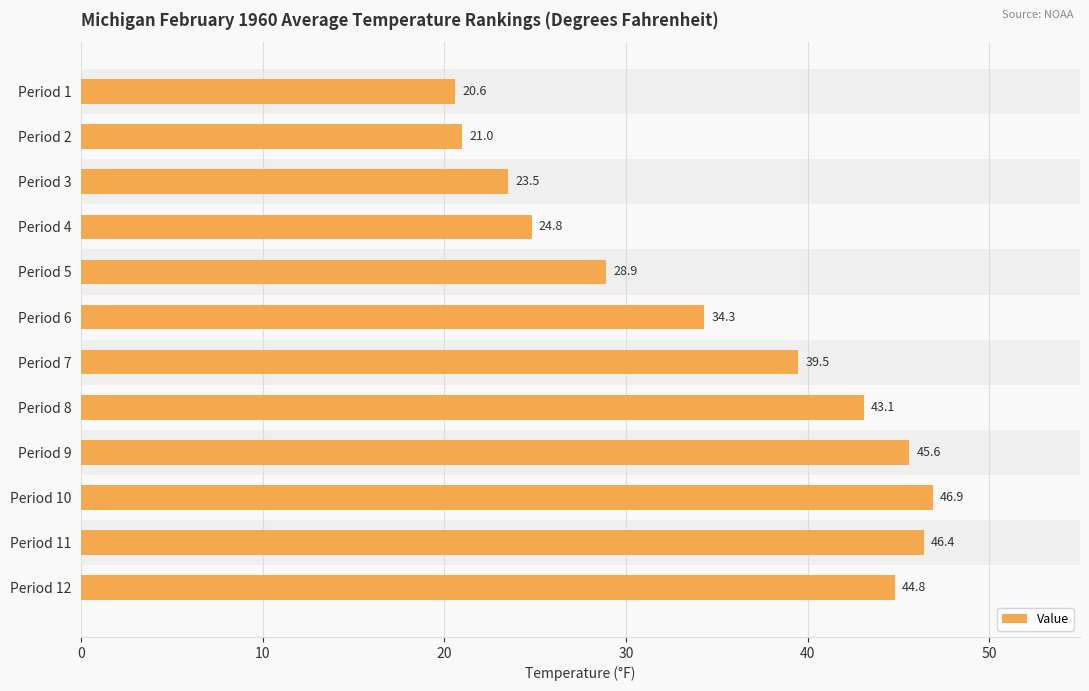

How many bars are there in total?

12